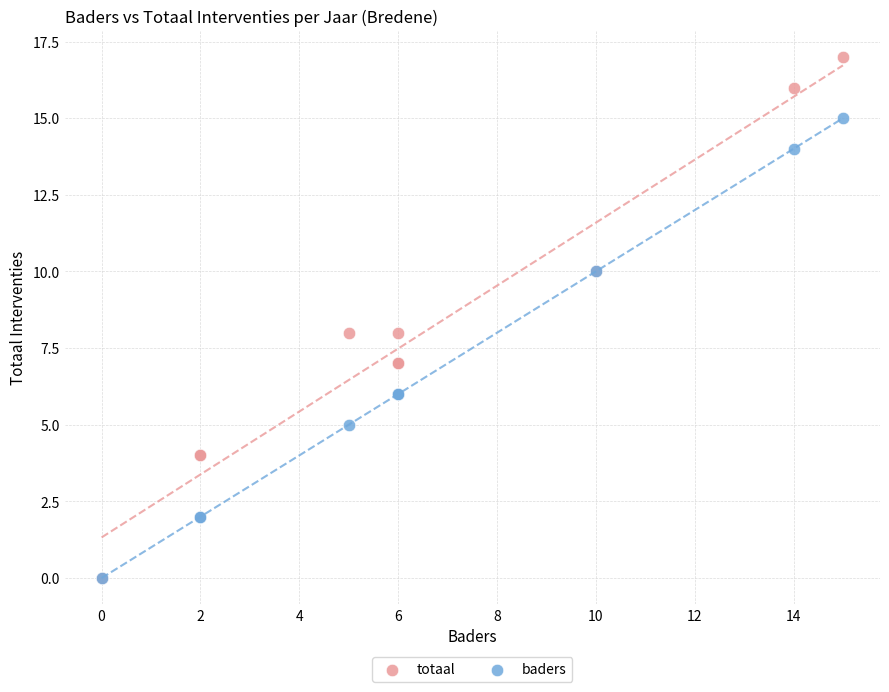

Which series reaches the maximum Y coordinate?

totaal